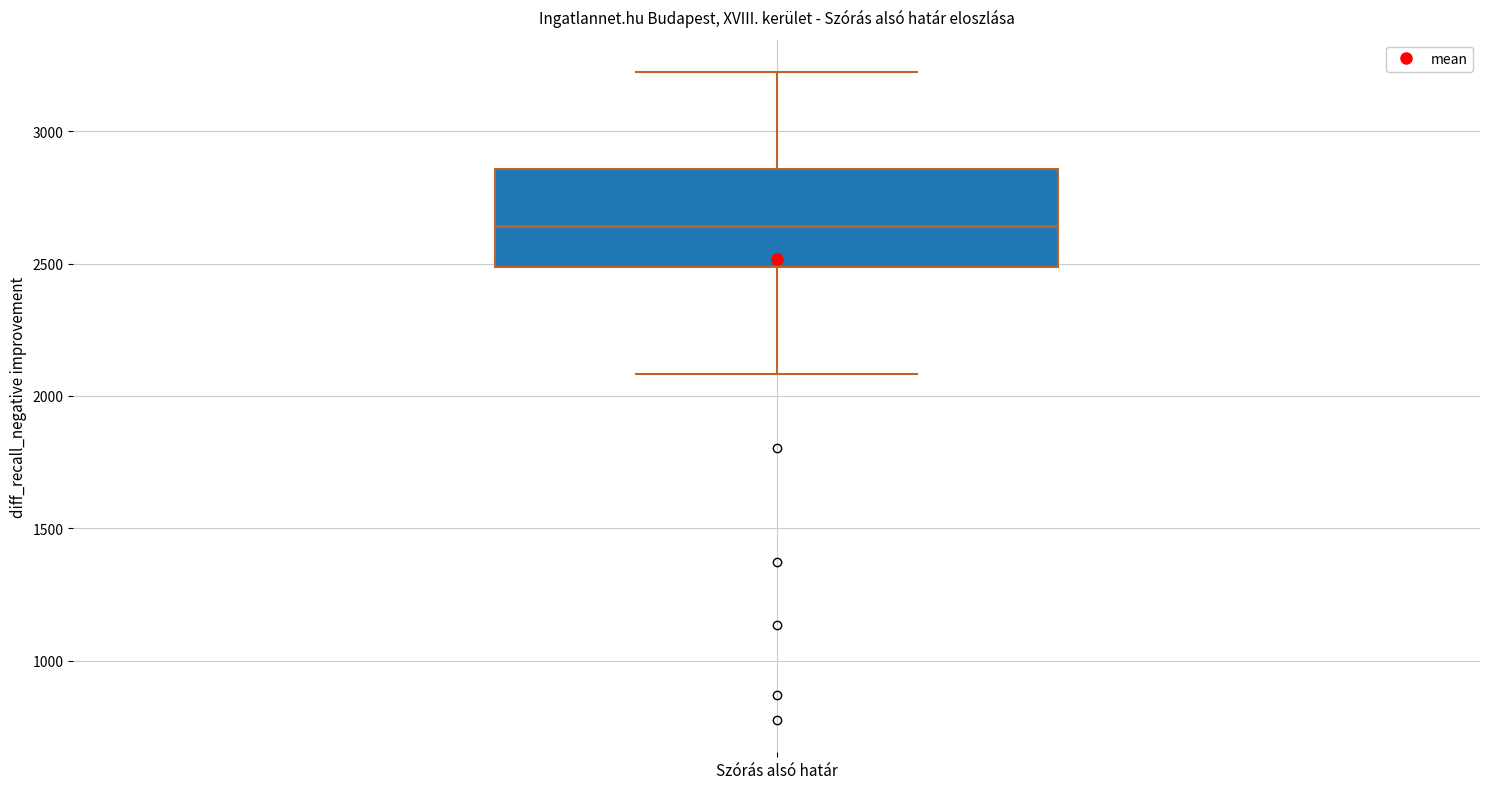

Read this box plot against the y-axis: the position of the median line, the range covered by the box, and the ends of both whiskers. The values are not printed on the chart, so give them approximately, as read against the axis.

median 2650, box 2500 to 2850, whiskers 2100 to 3200